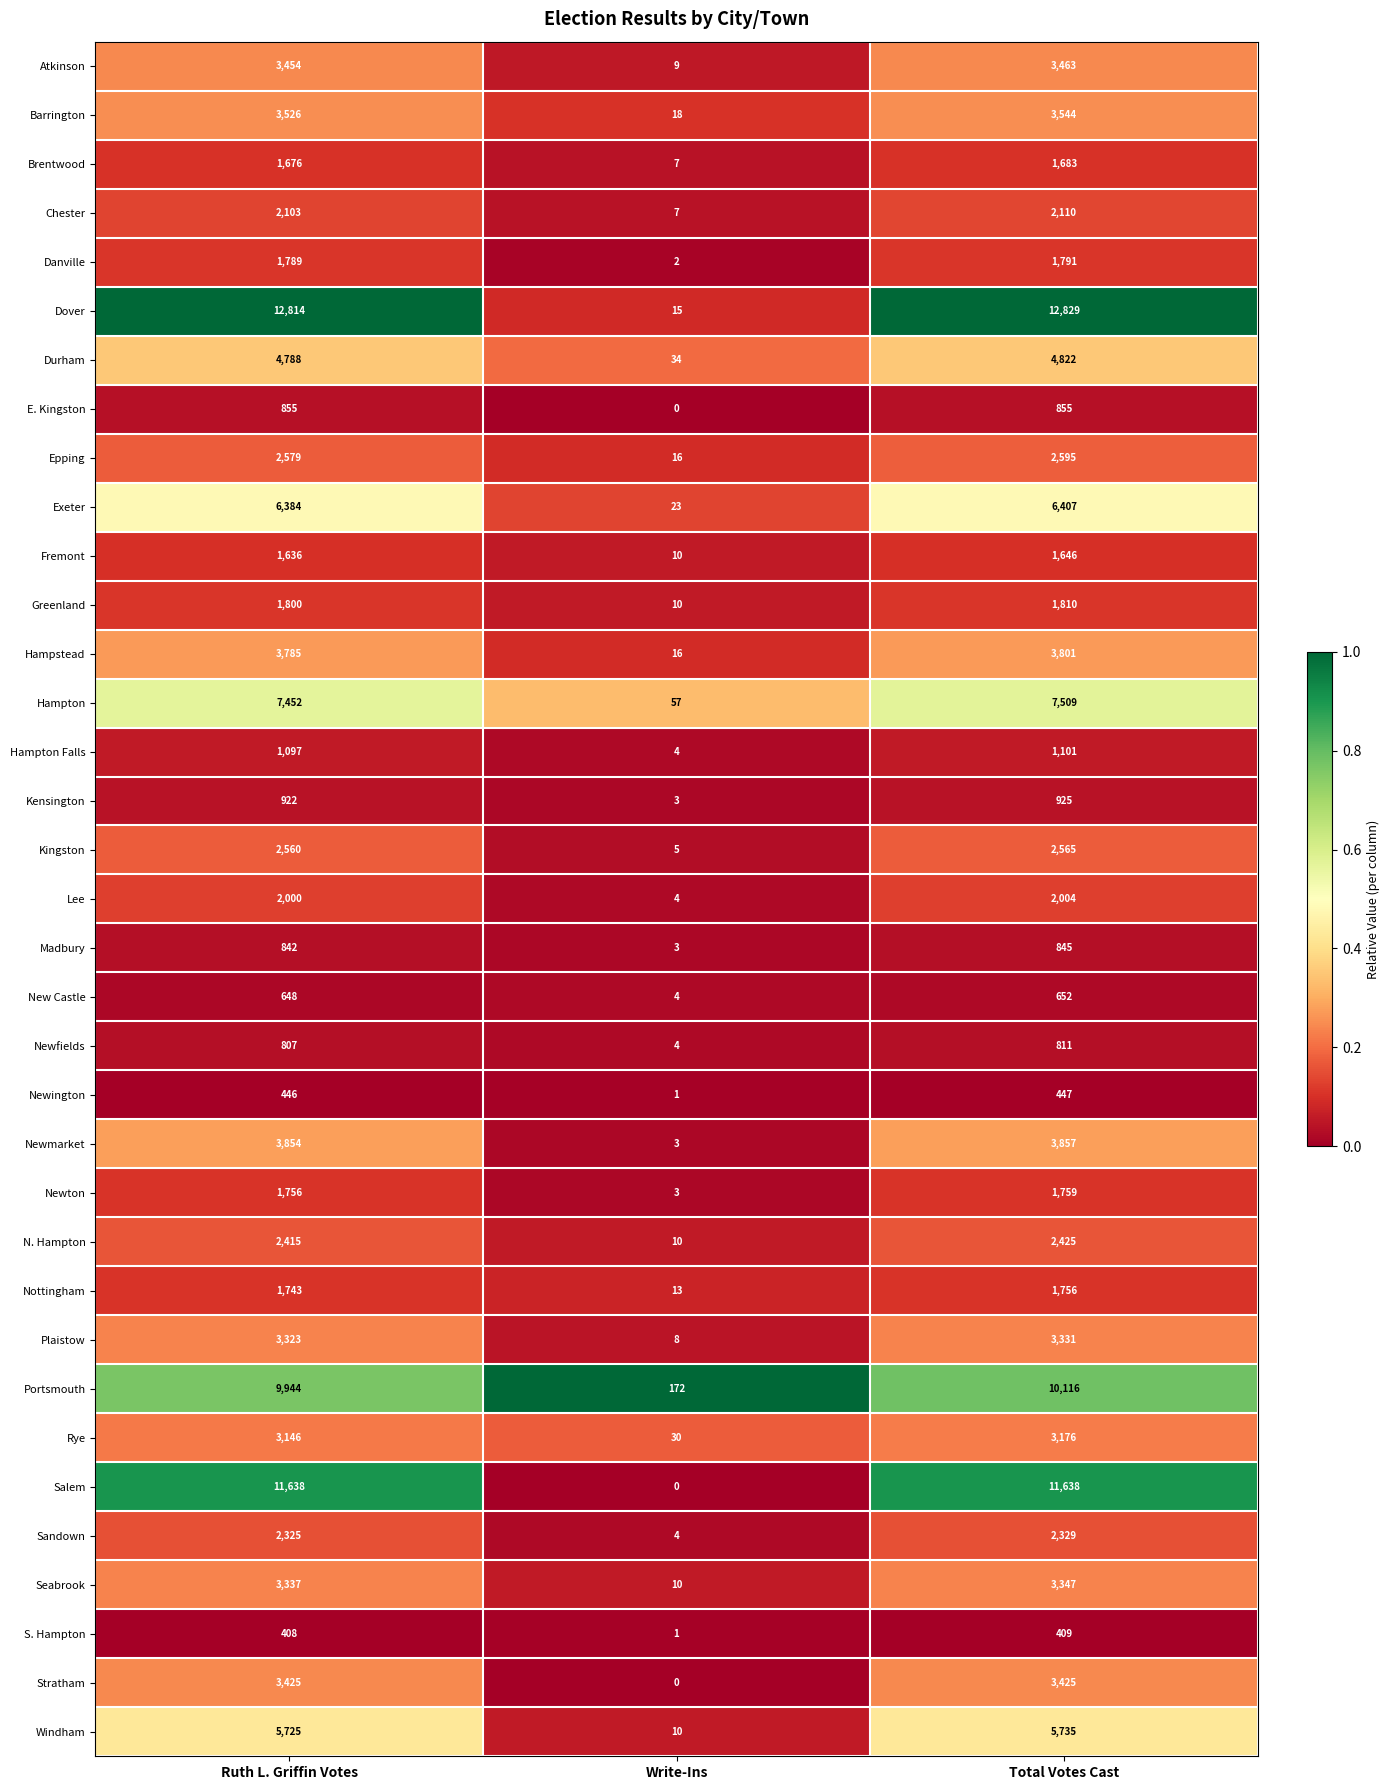

The Newington series shows 446 at Ruth L. Griffin Votes. True or false?

True